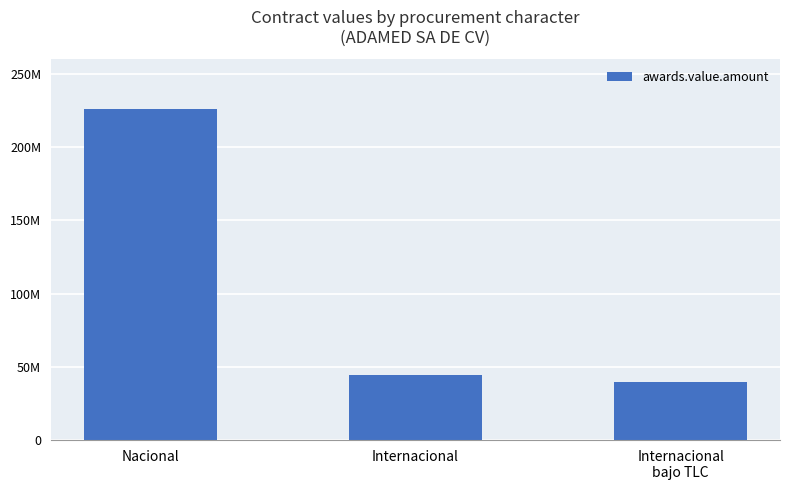

At which label is the value closest to 133015341?

Internacional